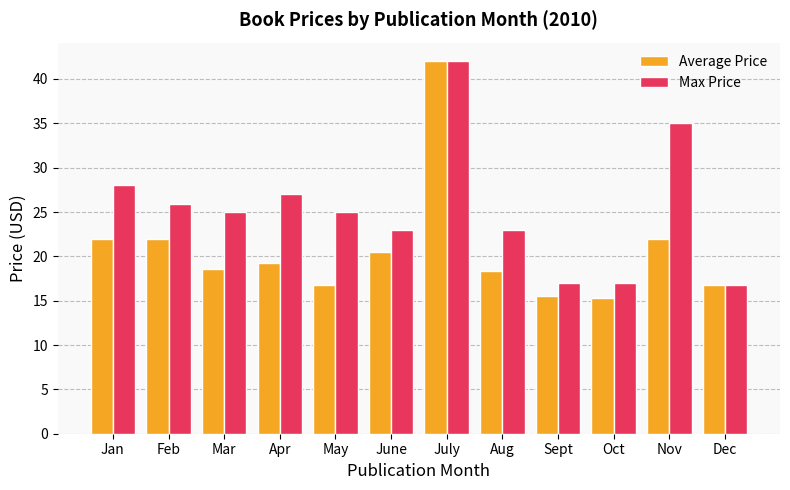

What is the label of the 12th bar from the left?

Dec